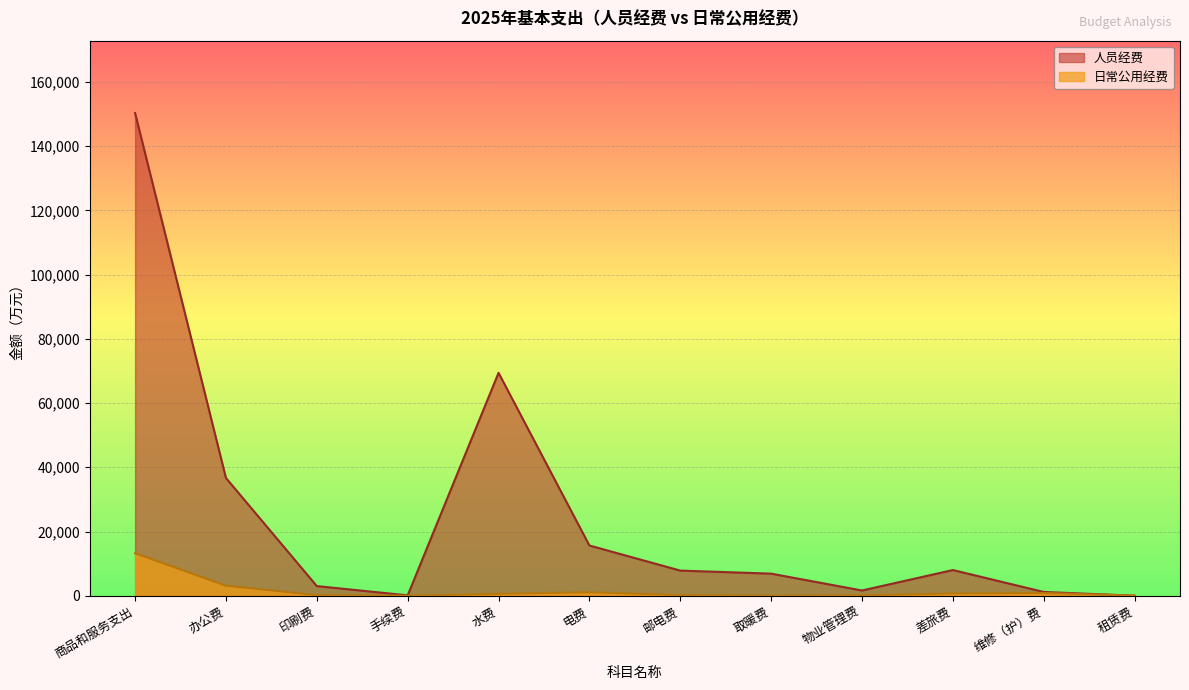

How many data points in 人员经费 are less than 7825?

6